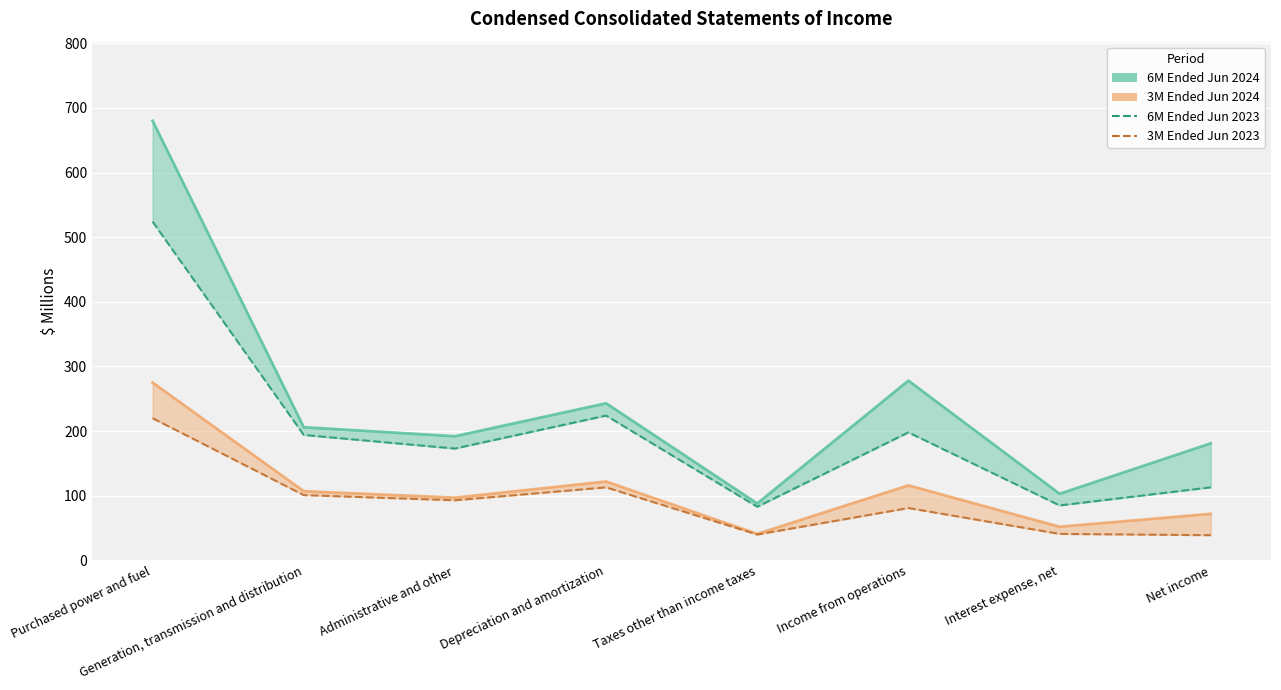

What is the minimum value shown in the chart?

39